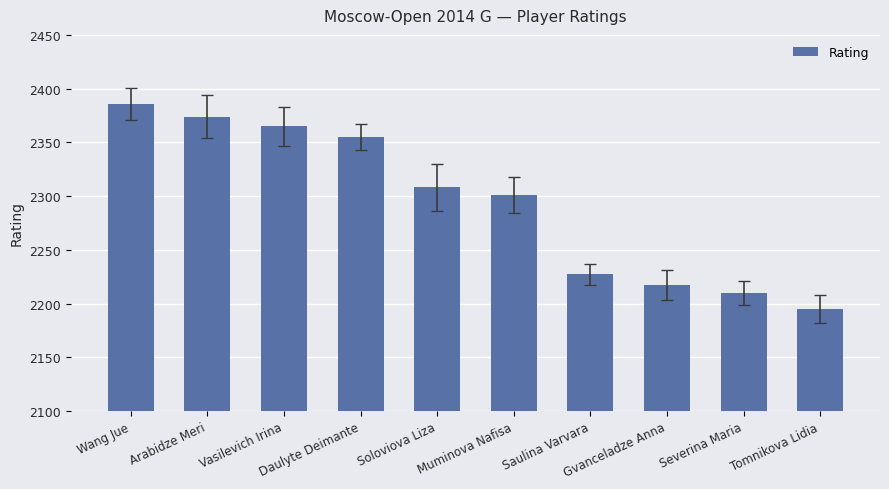

Read the value at Wang Jue, to the nearest 10.

2390